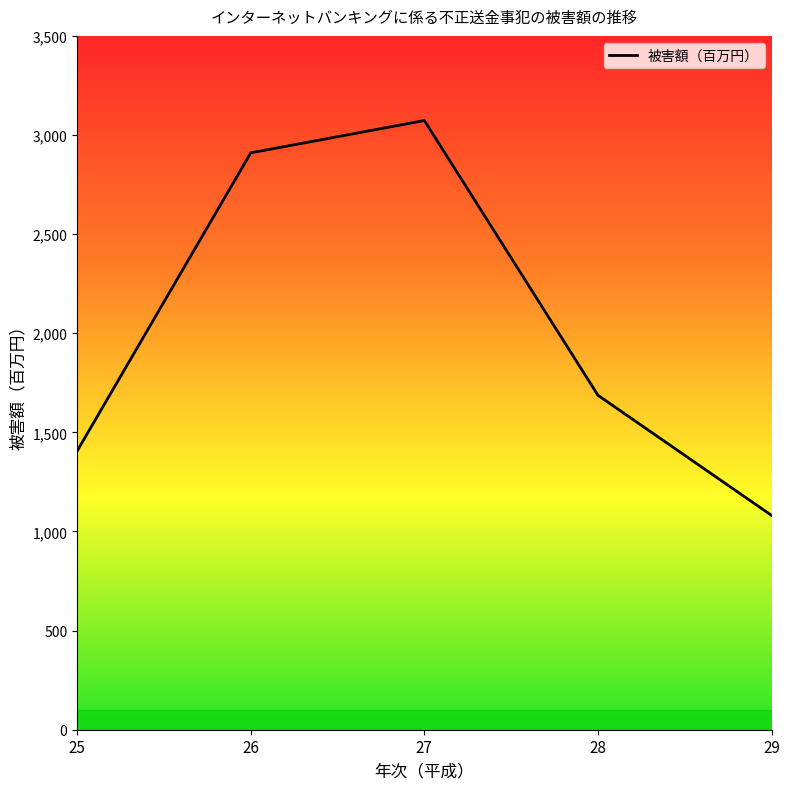

Where is the data nearest to the value 2077?

28